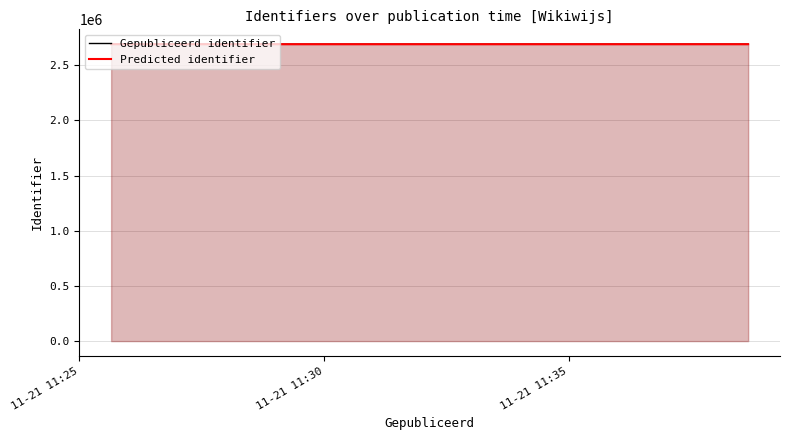

How many distinct data groups are displayed?

2